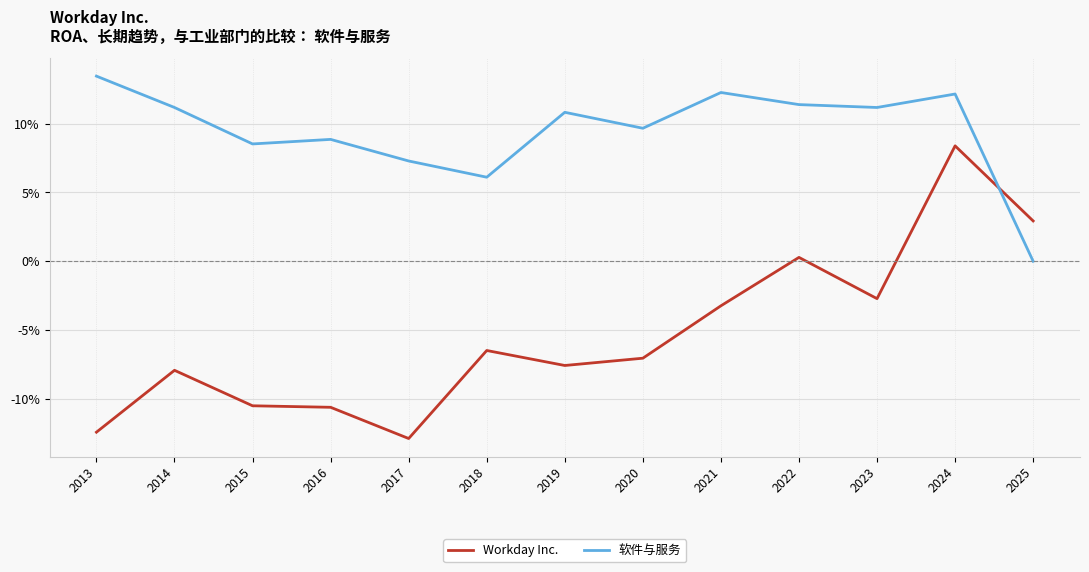

List the series in order of their peak value, lowest first.

Workday Inc., 软件与服务